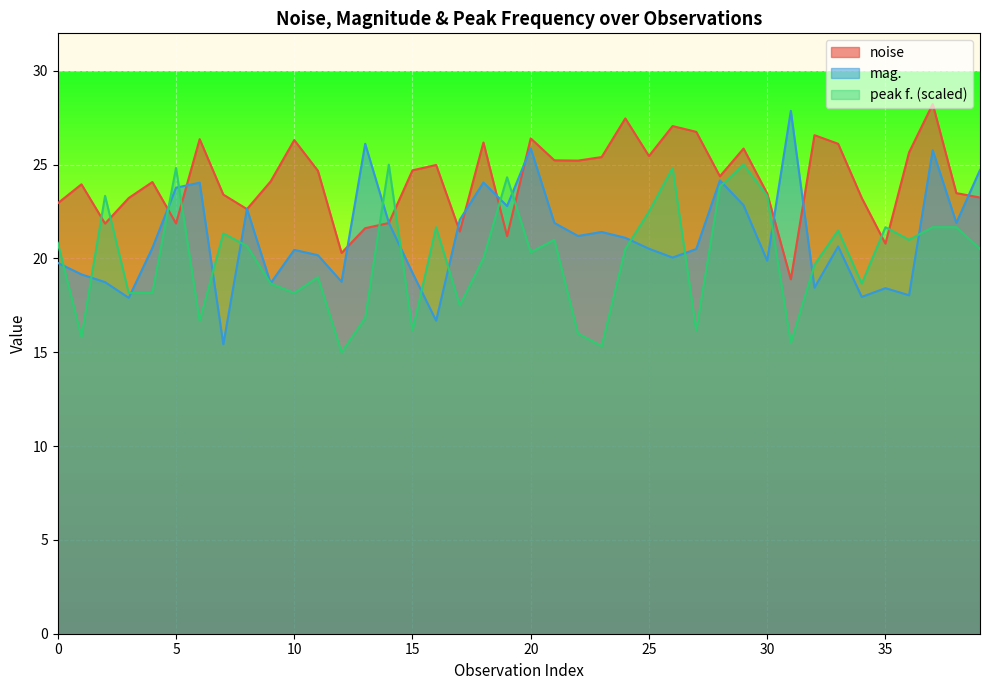

How many series are shown in this chart?

3